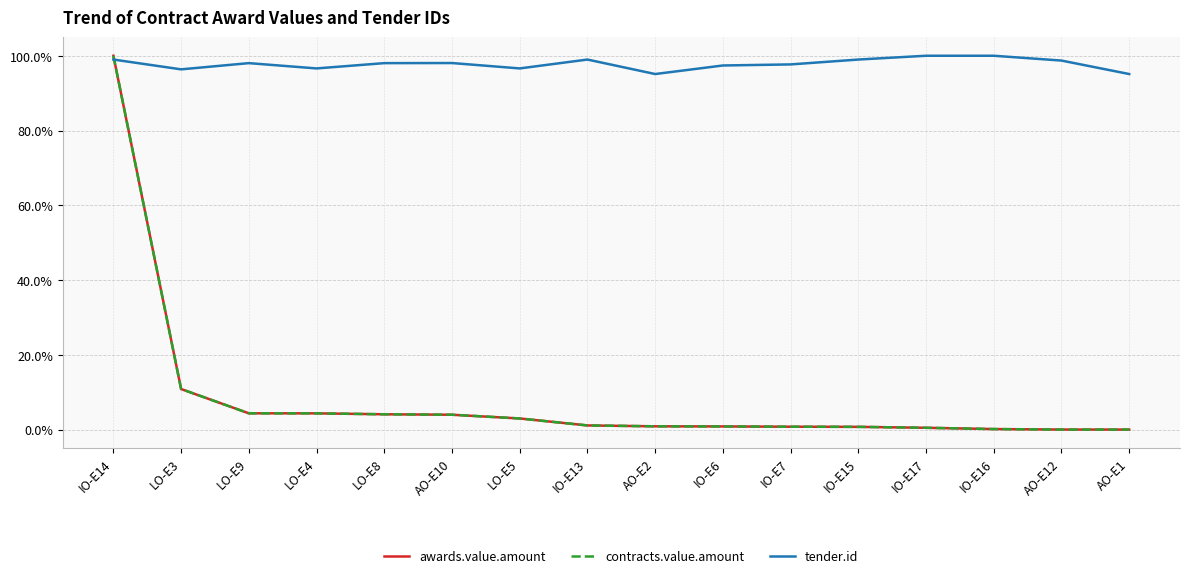

Which series has the widest spread of values?

awards.value.amount